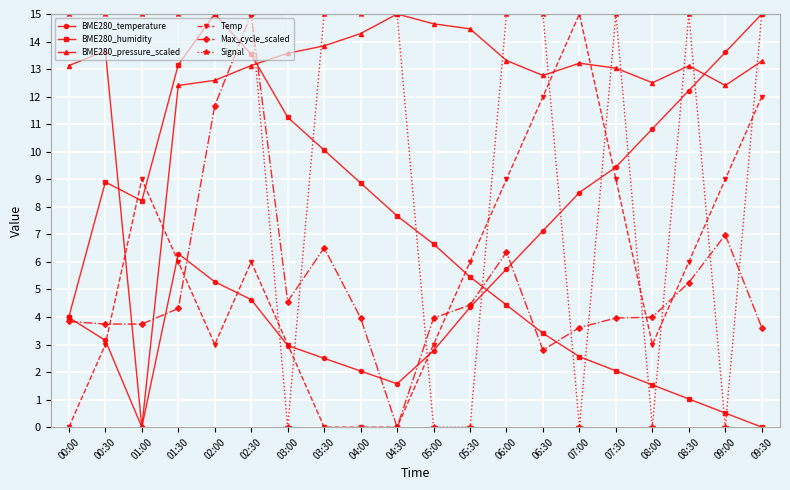

What is the maximum value for BME280_temperature?

15.0